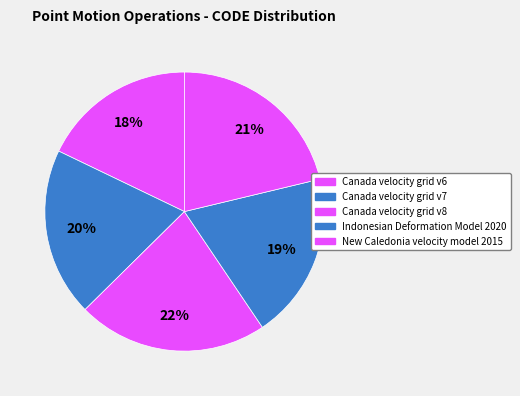

How many slices are in this pie chart?

5